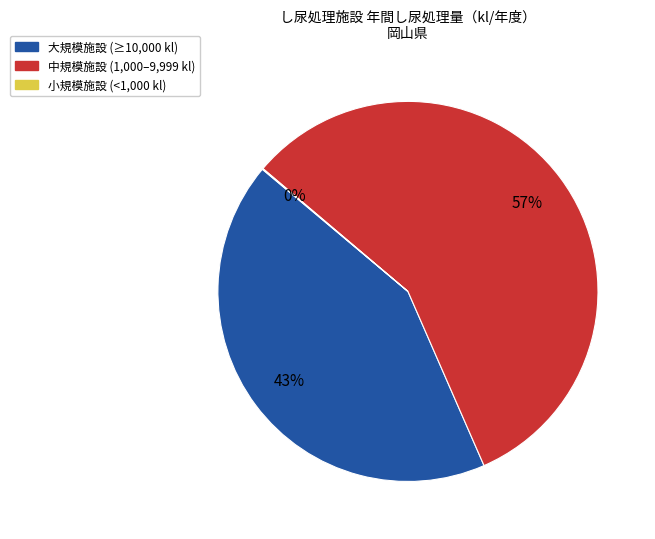

To the nearest percent, what is the average slice percentage?

33%